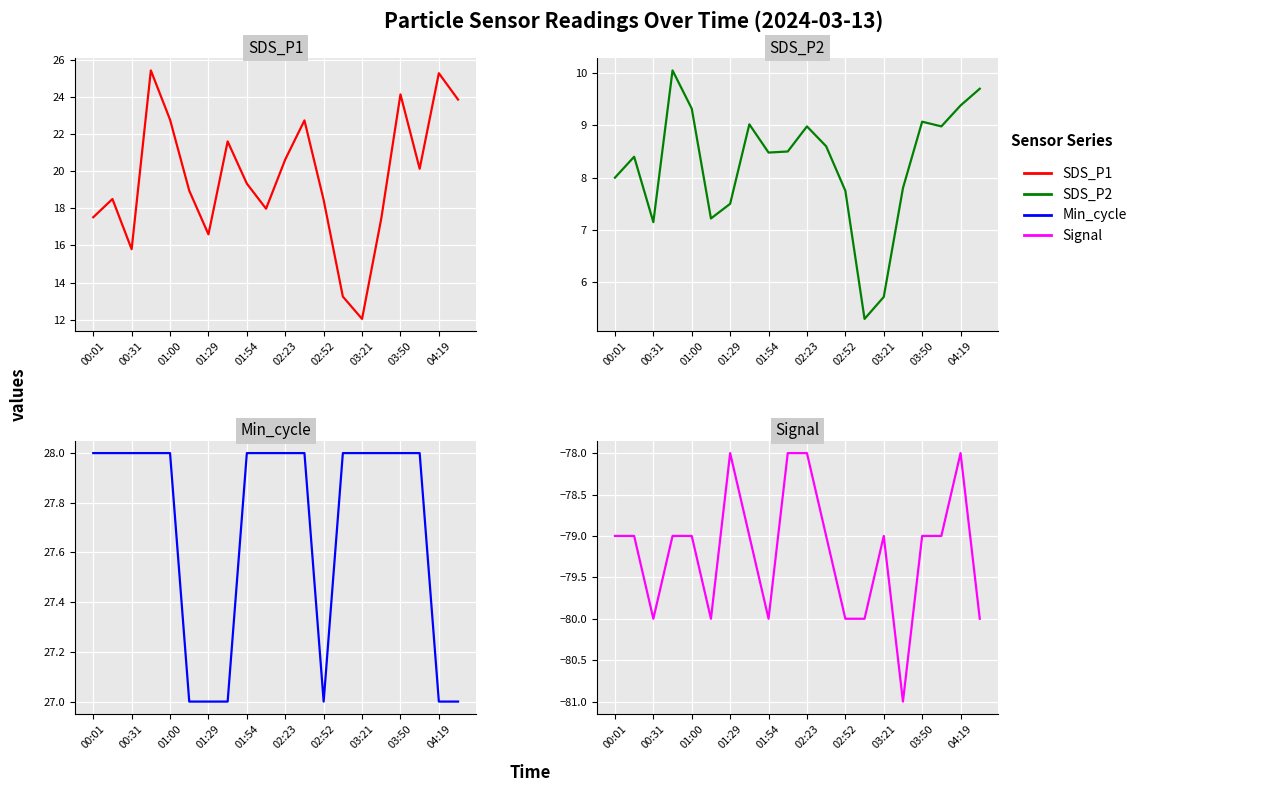

Reading left to right, extract all data points from this chart.

SDS_P1: 17.5	18.5	15.8	25.4	22.8	18.9	16.6	21.6	19.3	18.0	20.6	22.7	18.4	13.2	12.1	17.4	24.1	20.1	25.3	23.9
SDS_P2: 8.0	8.4	7.2	10.1	9.3	7.2	7.5	9.0	8.5	8.5	9.0	8.6	7.8	5.3	5.7	7.8	9.1	9.0	9.4	9.7
Min_cycle: 28.0	28.0	28.0	28.0	28.0	27.0	27.0	27.0	28.0	28.0	28.0	28.0	27.0	28.0	28.0	28.0	28.0	28.0	27.0	27.0
Signal: -79.0	-79.0	-80.0	-79.0	-79.0	-80.0	-78.0	-79.0	-80.0	-78.0	-78.0	-79.0	-80.0	-80.0	-79.0	-81.0	-79.0	-79.0	-78.0	-80.0